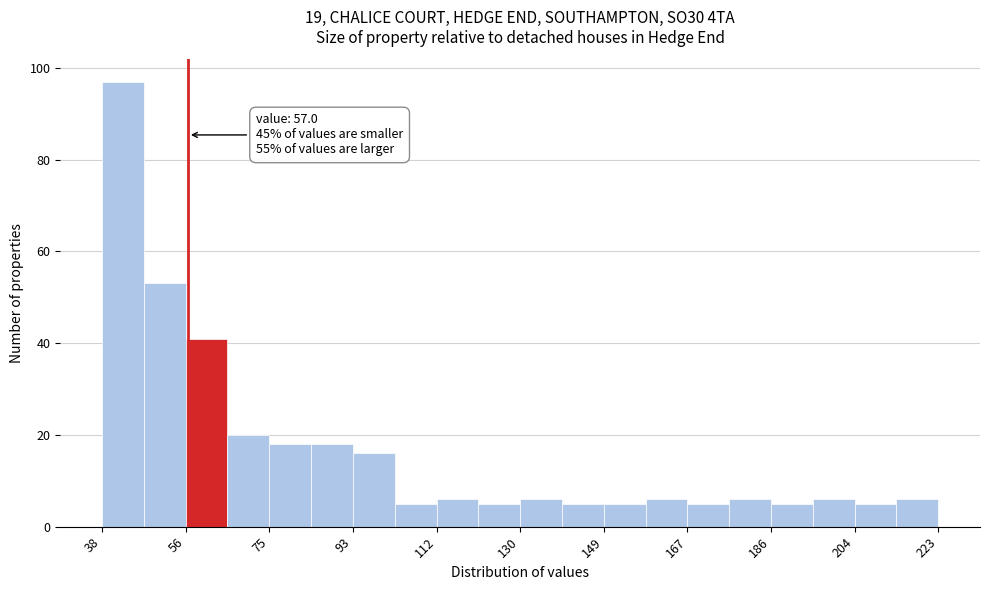

Over which range of the x-axis is the bar tallest?

38 to 48